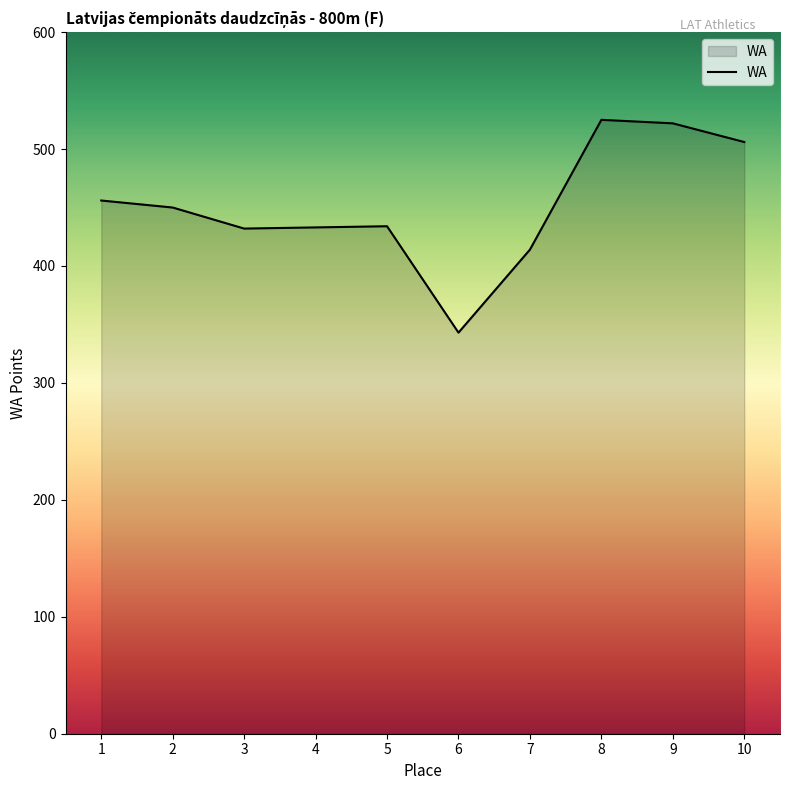

What is the minimum value shown in the chart?

343